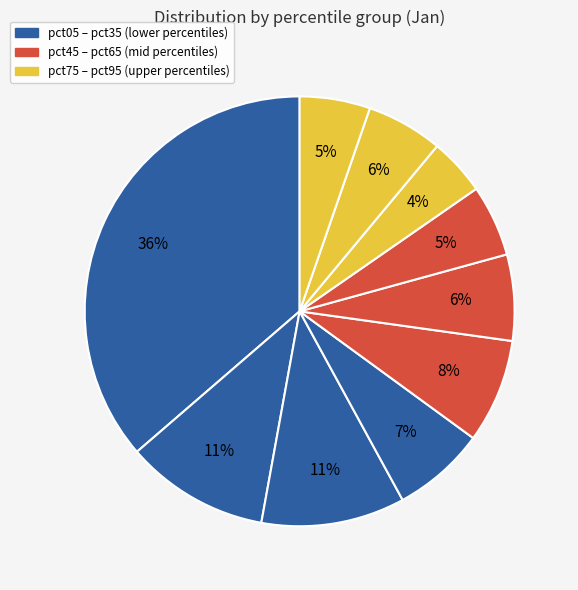

How many segments does this pie chart have?

10